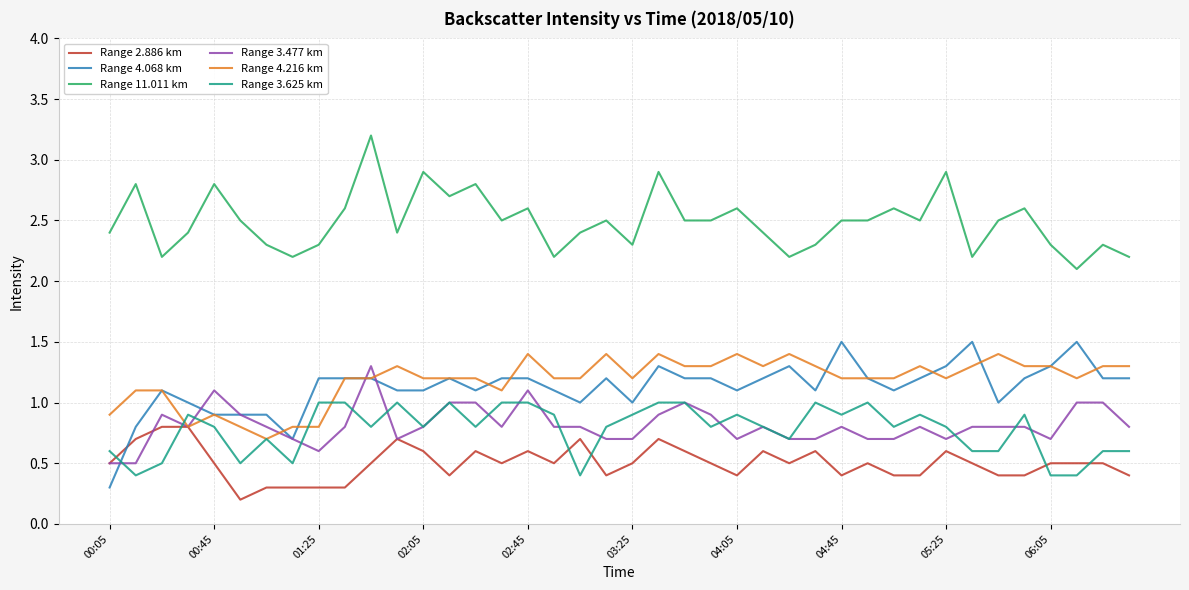

True or false: Range 3.477 km and Range 11.011 km intersect in this chart.

False